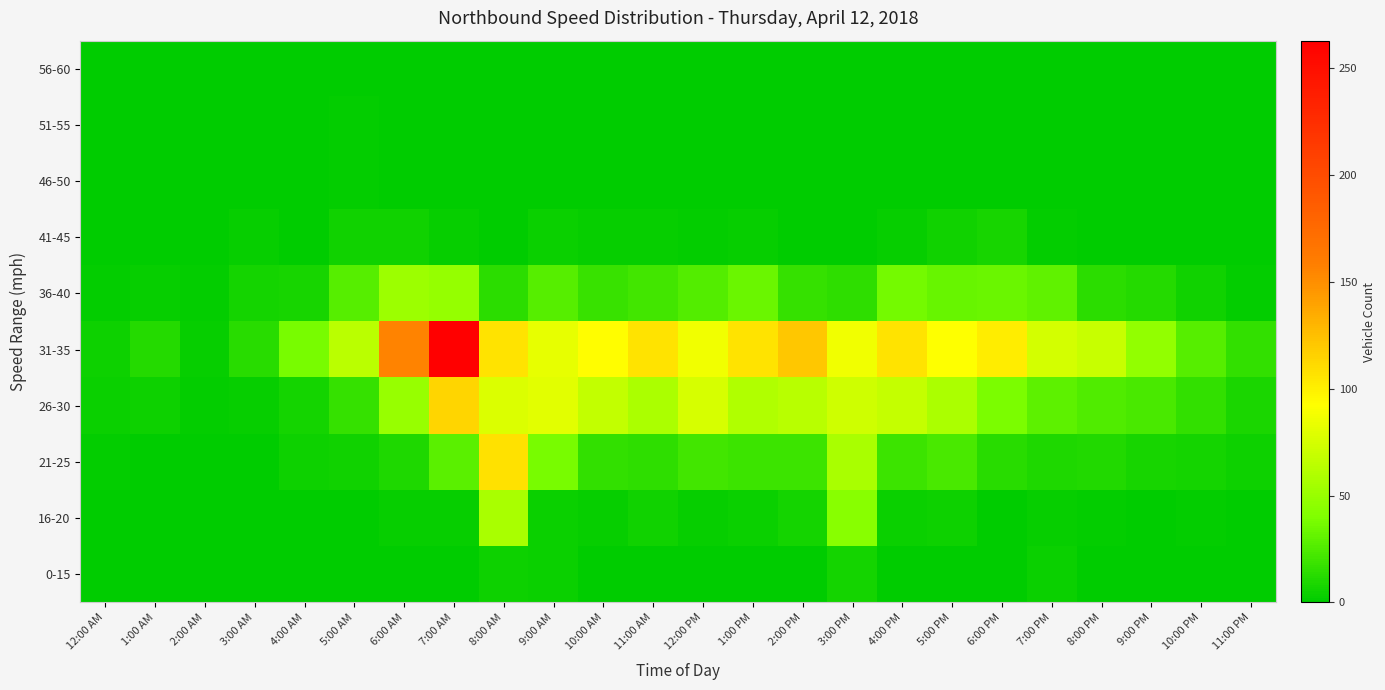

Which series has the largest range (max minus min)?

31-35